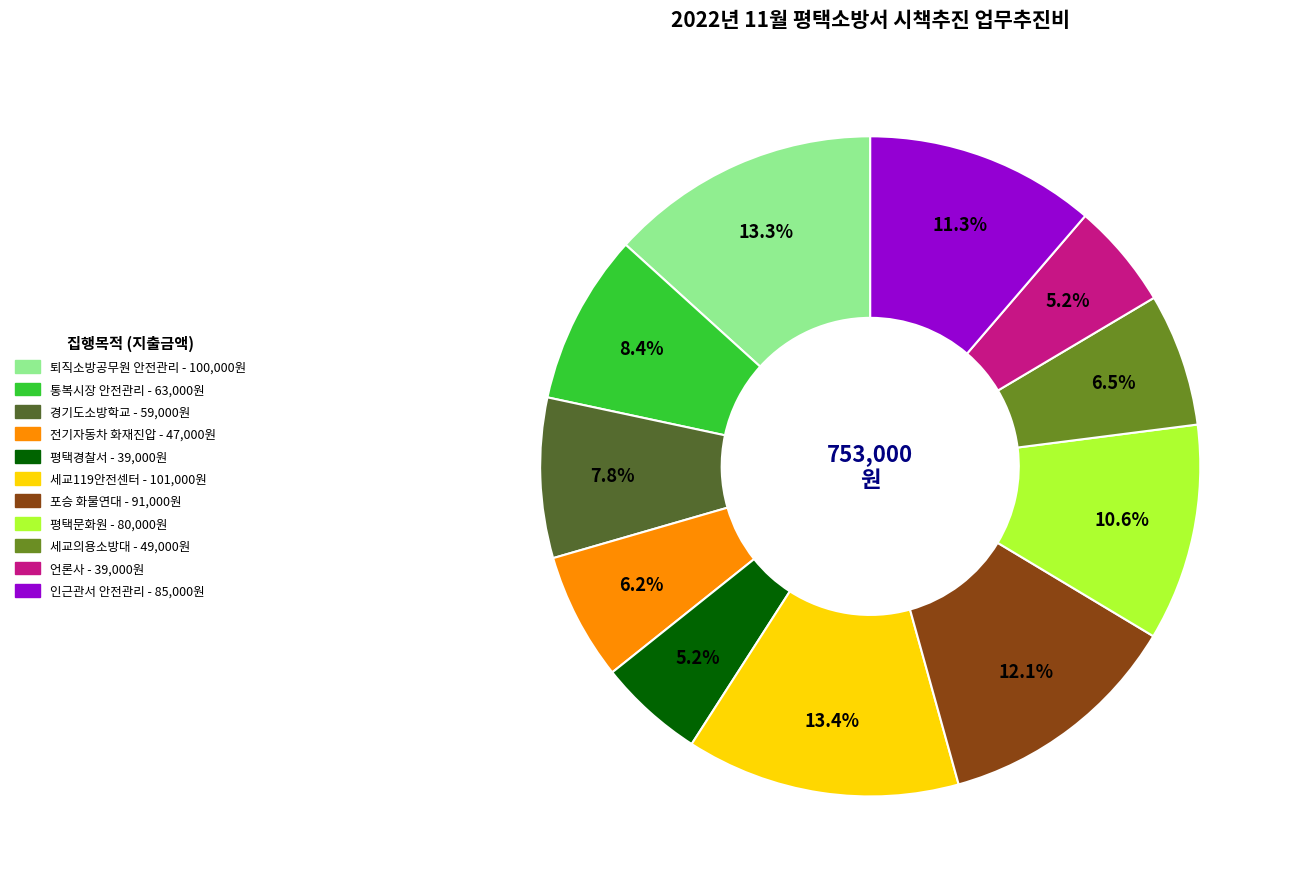

Does any single category account for the majority?

No